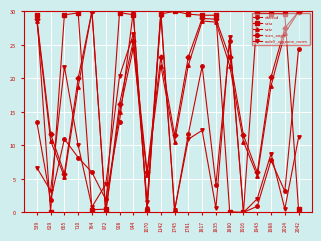

True or false: rade9_aggzone_norm and satz intersect in this chart.

True